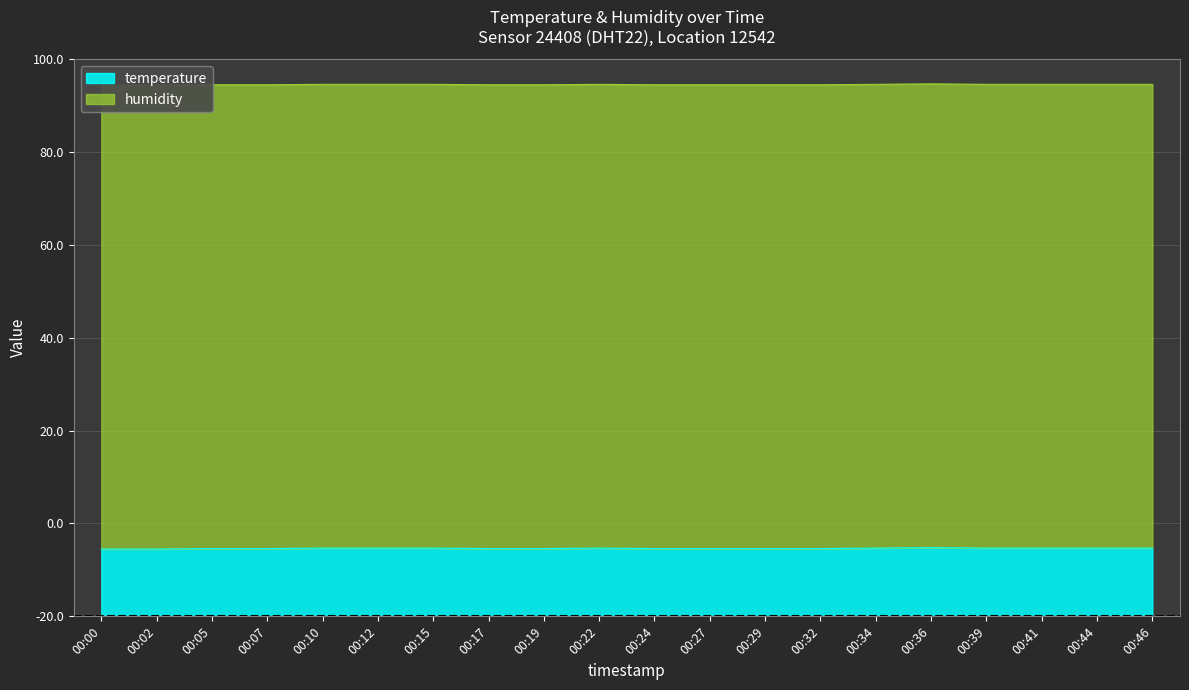

What is the difference between the values at 00:44 and 00:27?

0.1